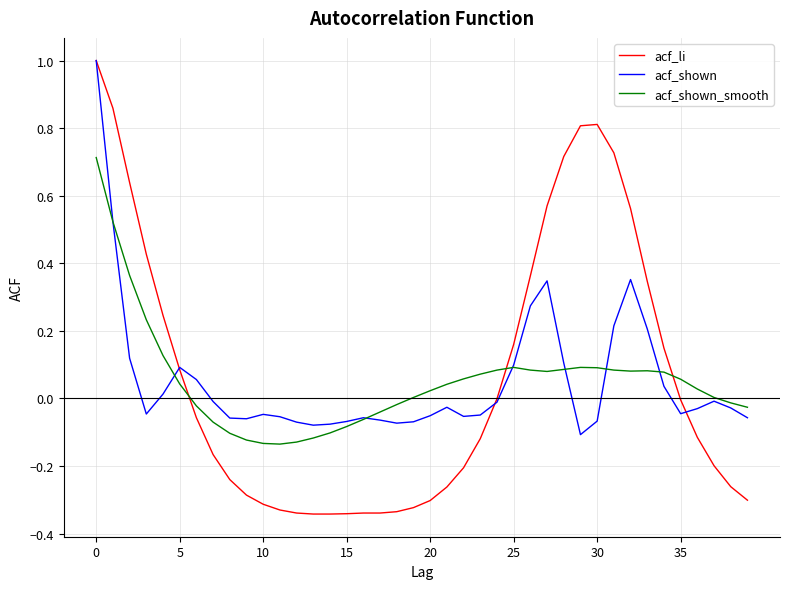

In acf_shown_smooth, how many points are lower than both neighbors (excluding endpoints)?

3